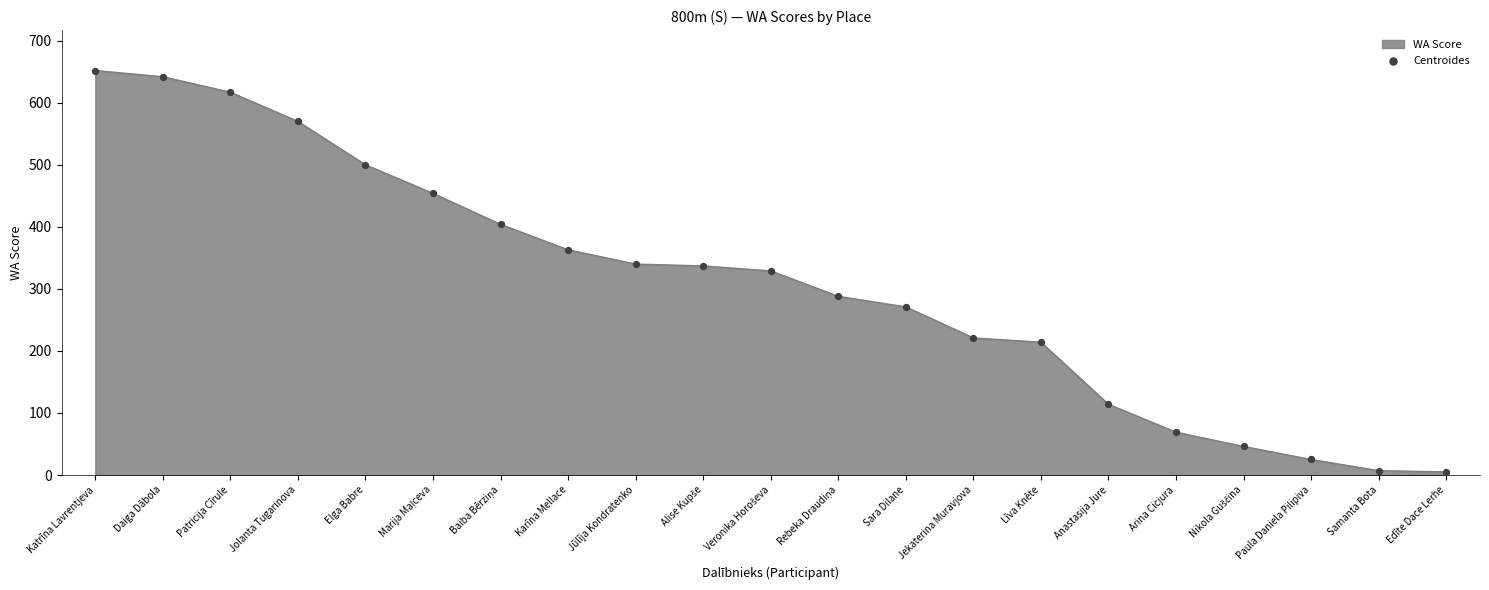

Approximately how many times larger is the value at Anastasija Jure compared to Jekaterina Muravjova?

0.5